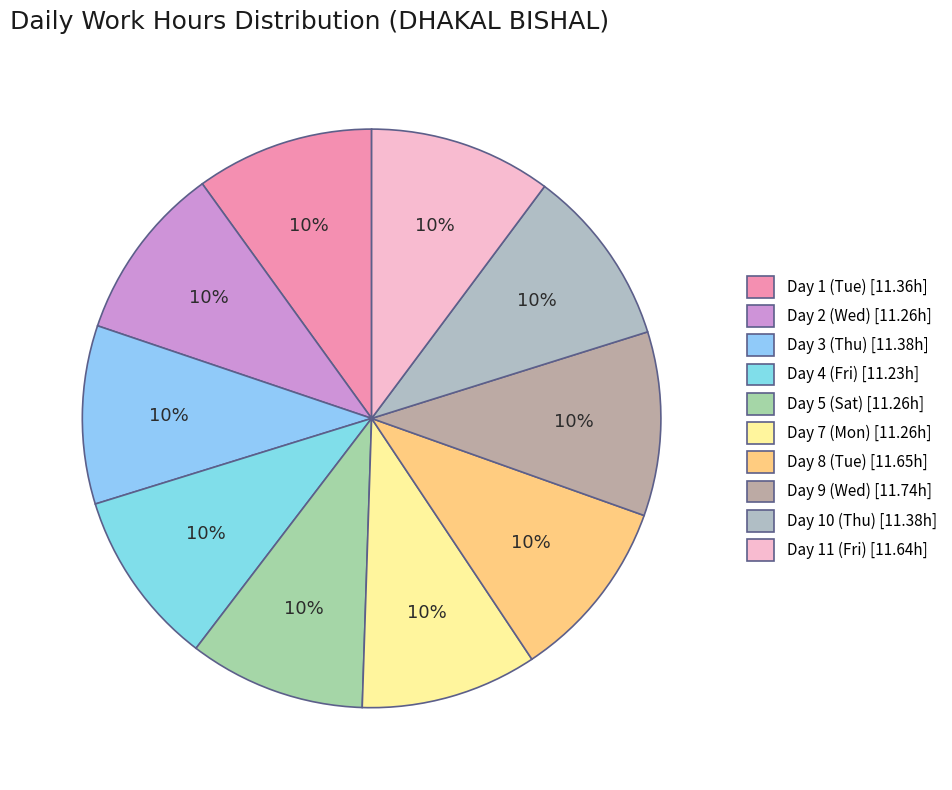

How many segments does this pie chart have?

10